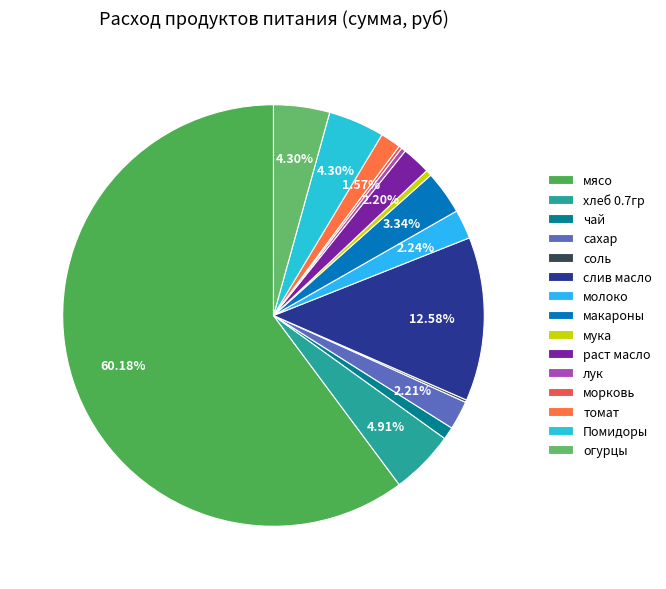

Rank the categories by value from lowest to highest.

соль, морковь, лук, мука, чай, томат, раст масло, сахар, молоко, макароны, Помидоры, огурцы, хлеб 0.7гр, слив масло, мясо